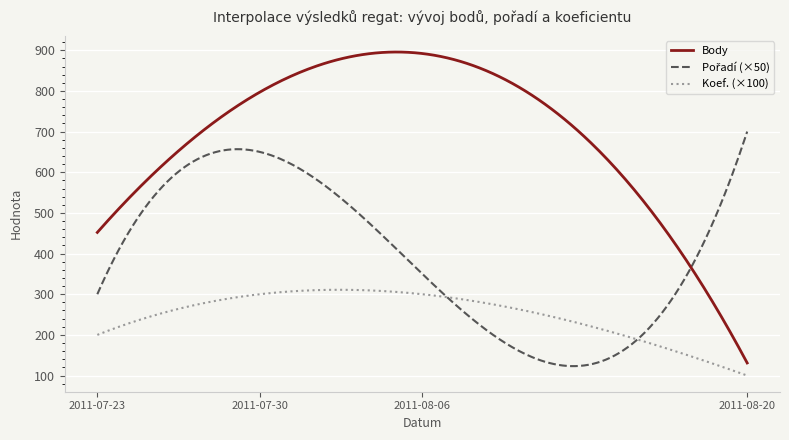

True or false: Body and Koef. (×100) intersect in this chart.

False